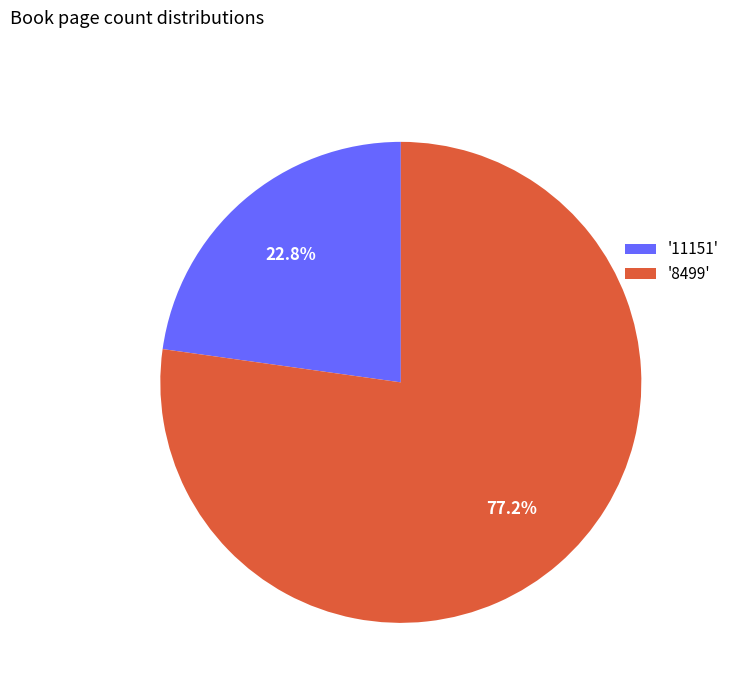

Do '11151' and '8499' together represent more than half of the pie?

Yes